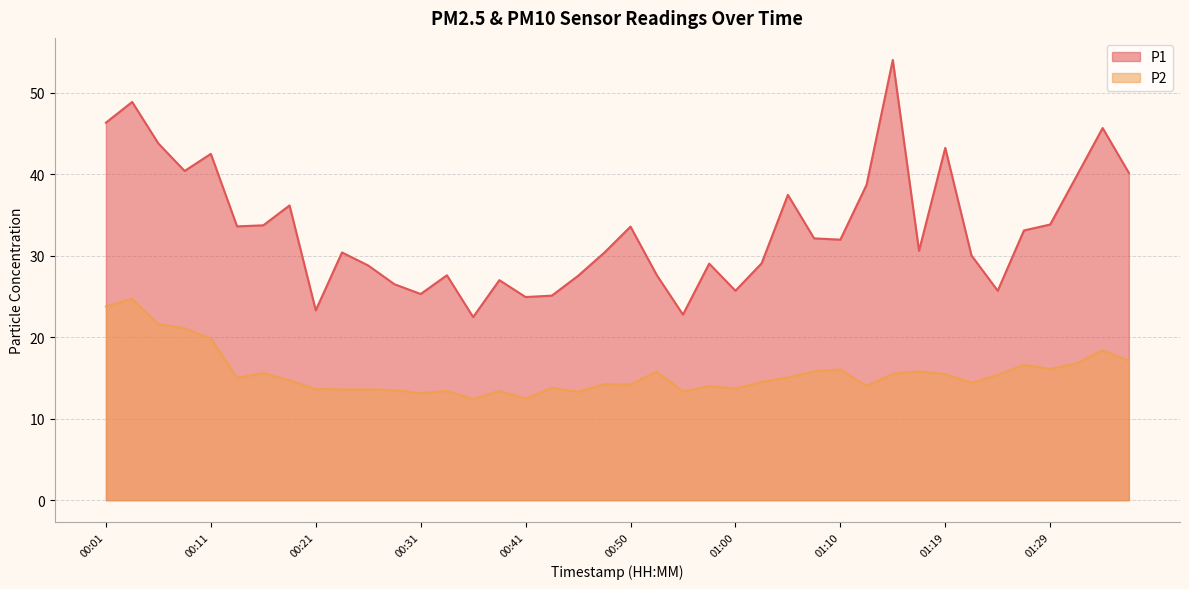

Does the chart display data point markers on the line(s)?

No